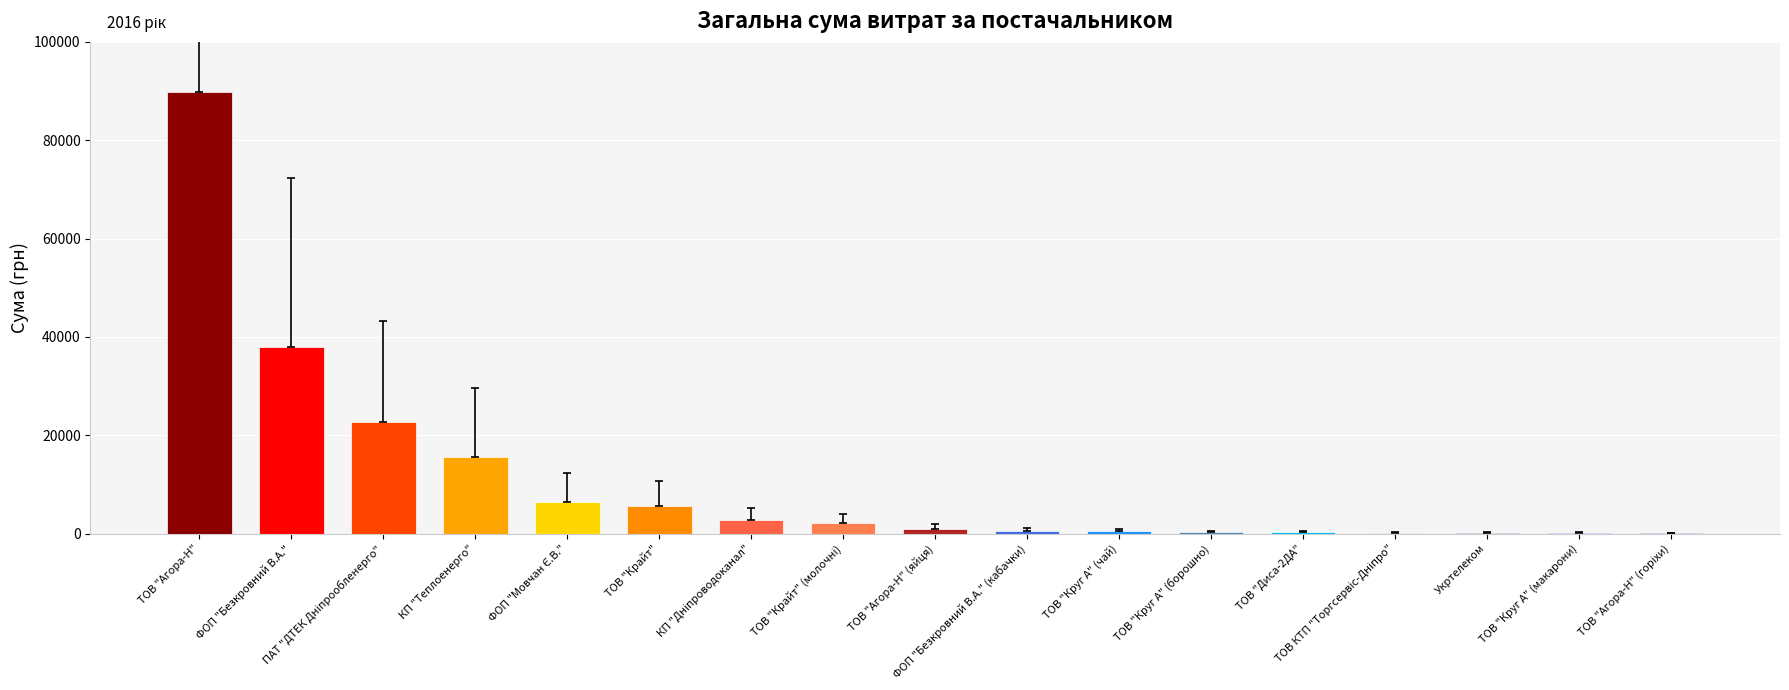

Is it true that the value at КП "Теплоенерго" is 8863.9?

False